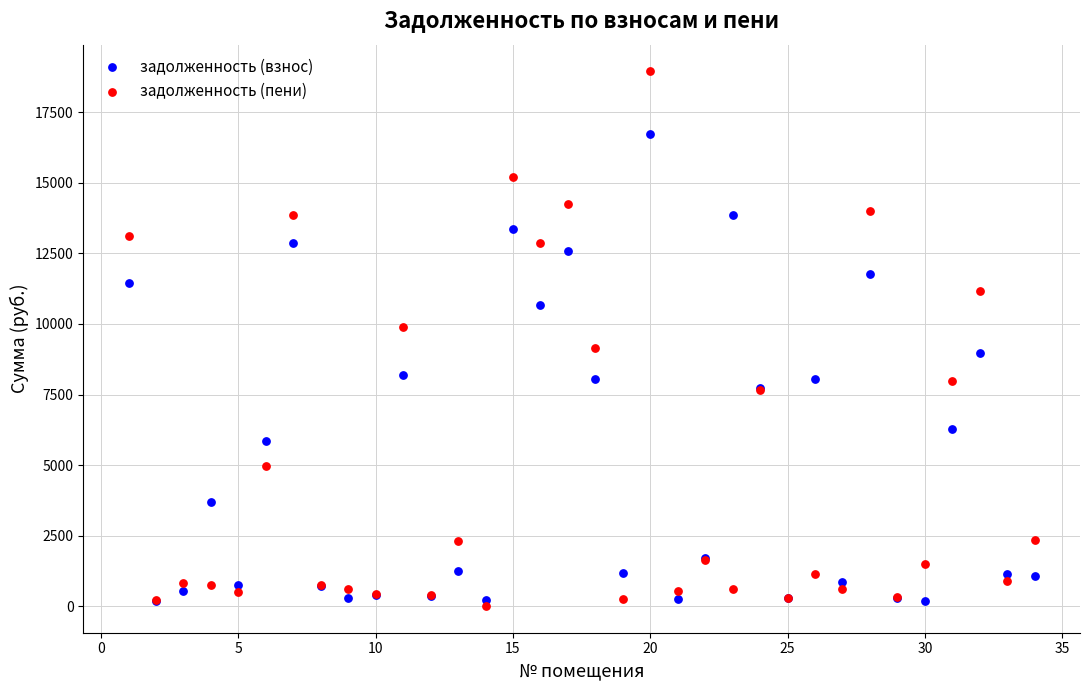

What are all the series names shown in the legend?

задолженность (взнос), задолженность (пени)